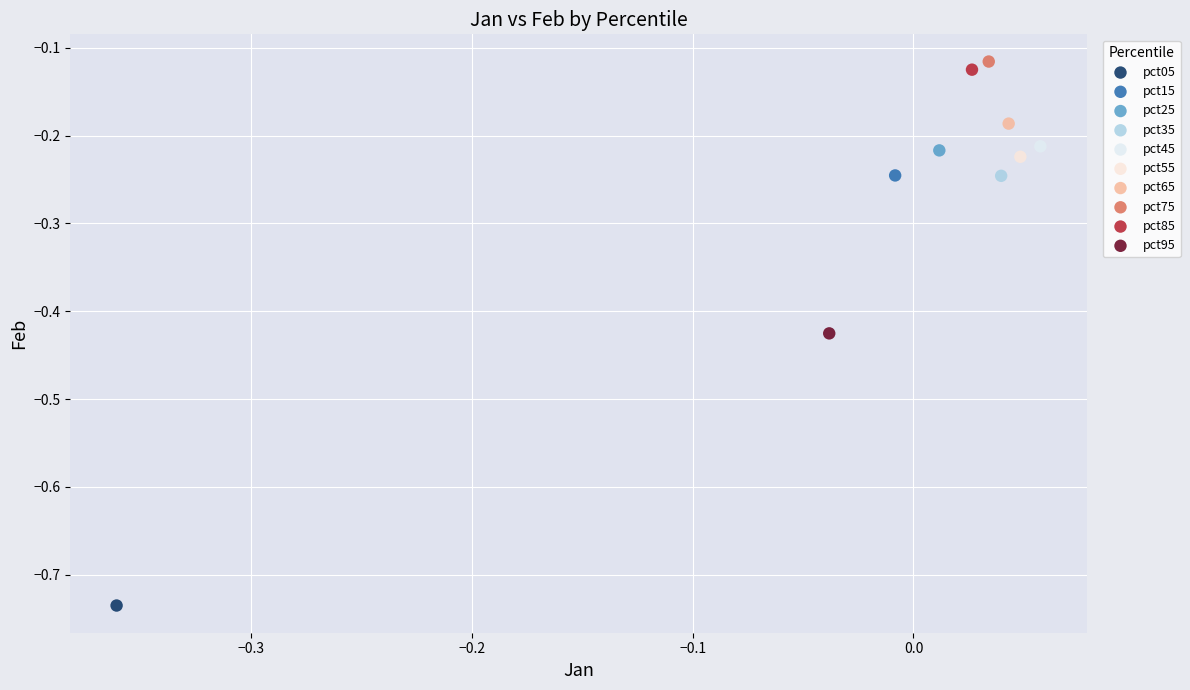

What are all the series names shown in the legend?

pct05, pct15, pct25, pct35, pct45, pct55, pct65, pct75, pct85, pct95